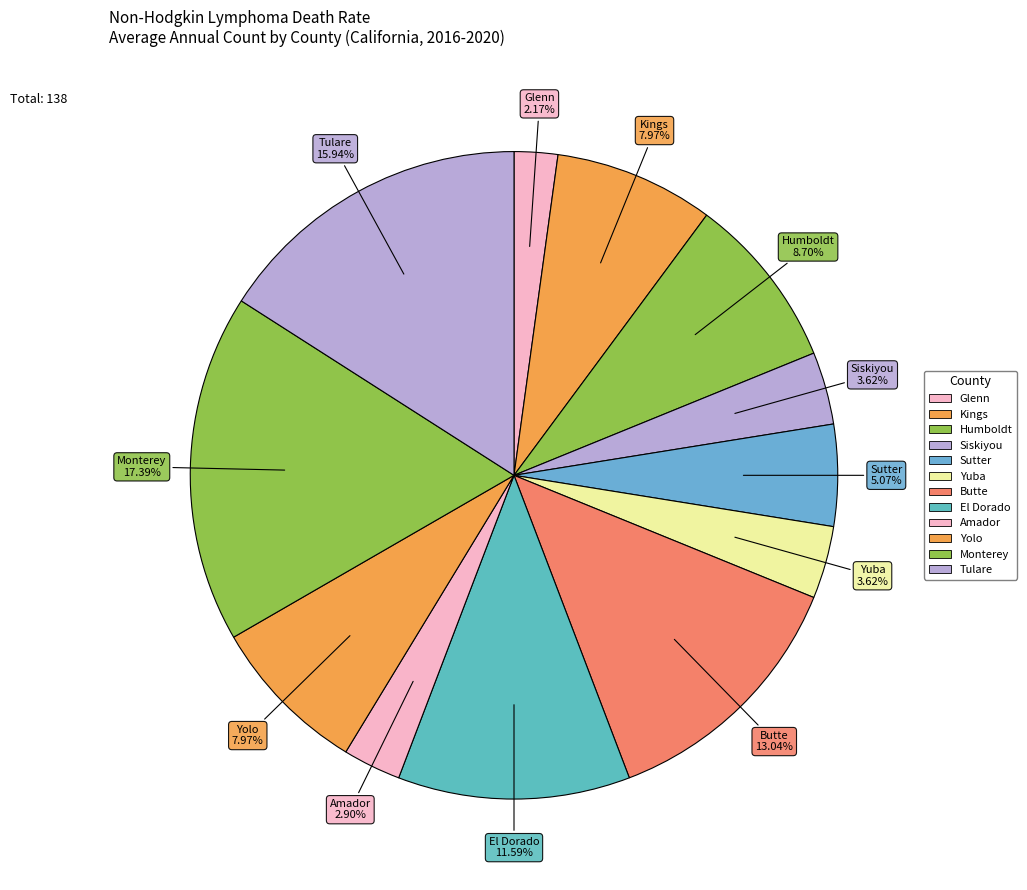

How many segments does this pie chart have?

12